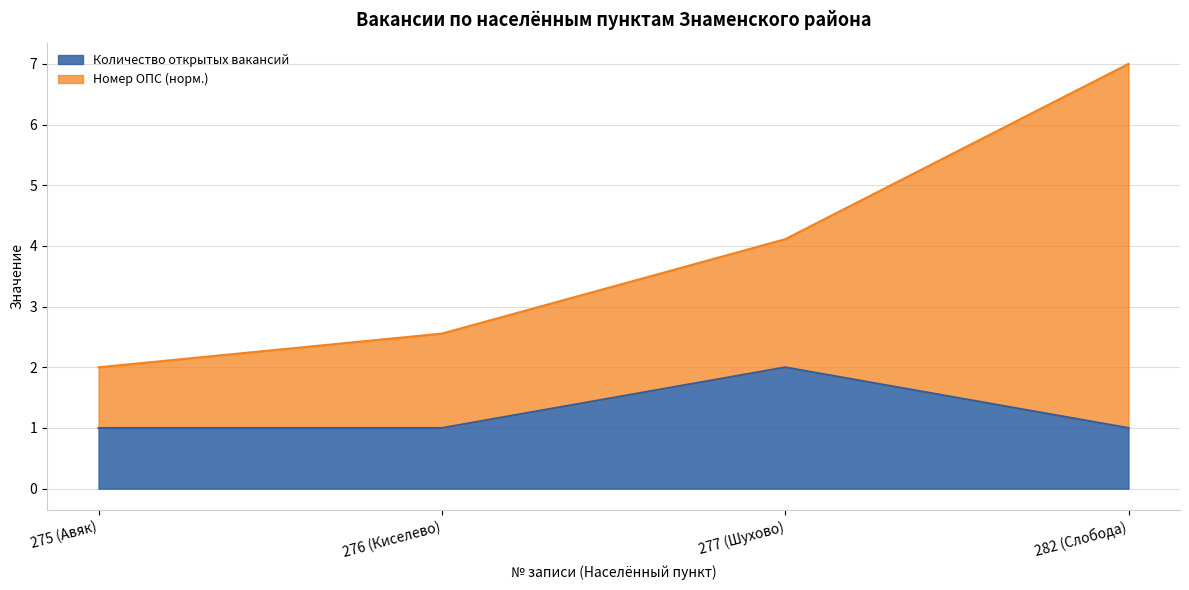

Which category has the highest value in the Количество открытых вакансий series?

277 (Шухово)